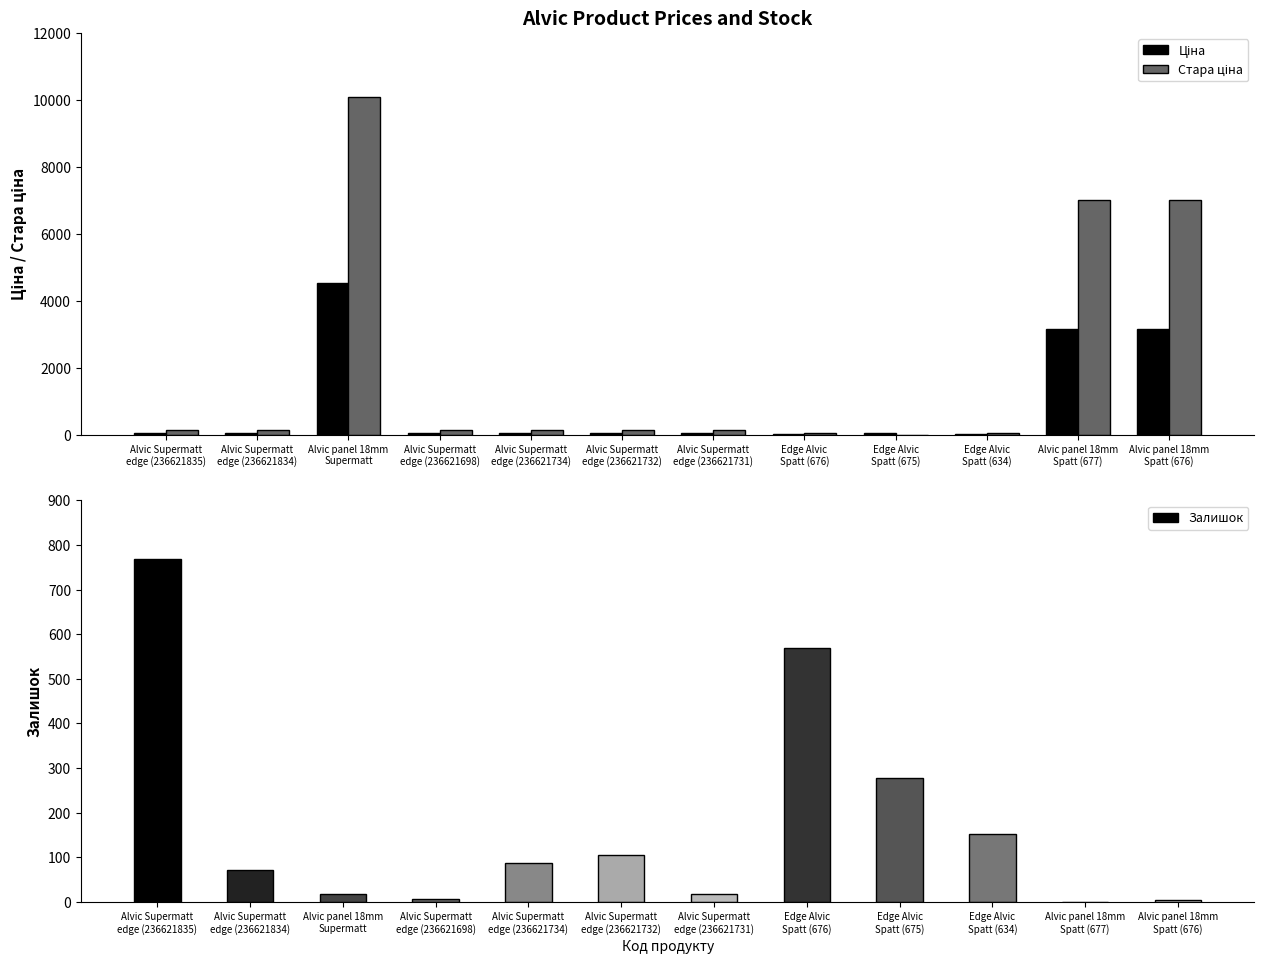

How many groups of bars are there?

12